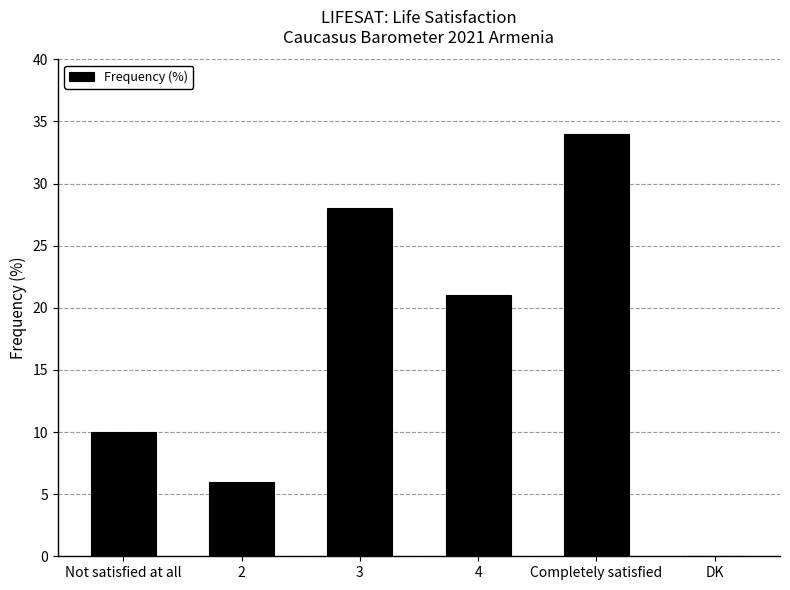

What is the sum of all values?

99